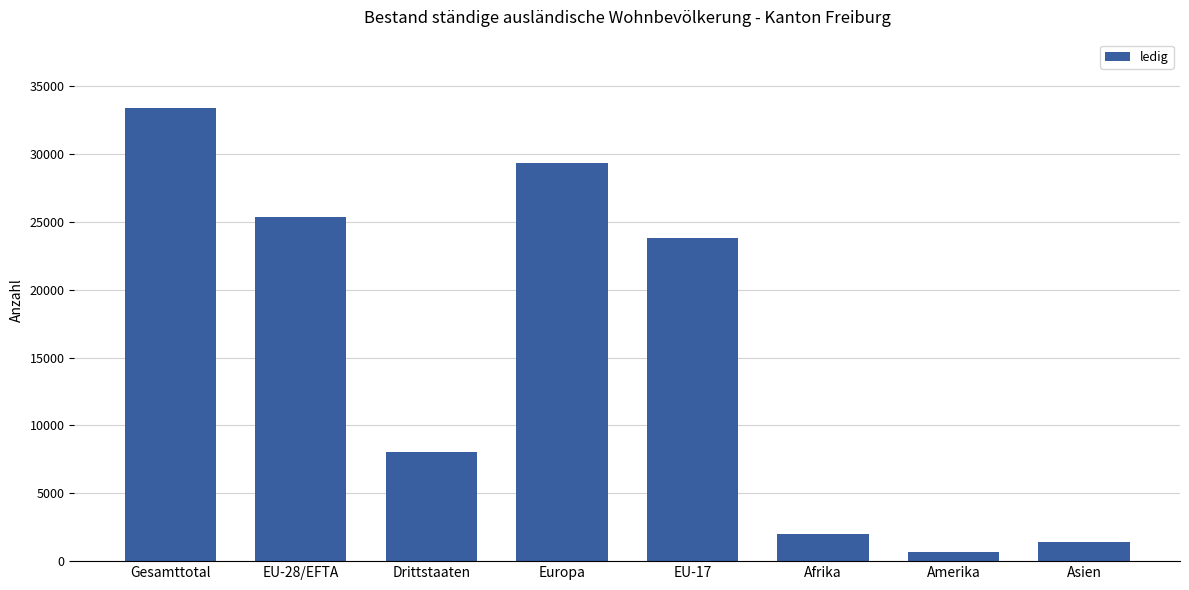

How many distinct data groups are displayed?

1